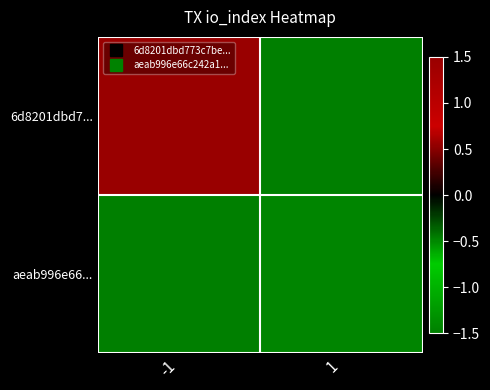

At how many categories does at least one series exceed 1?

1